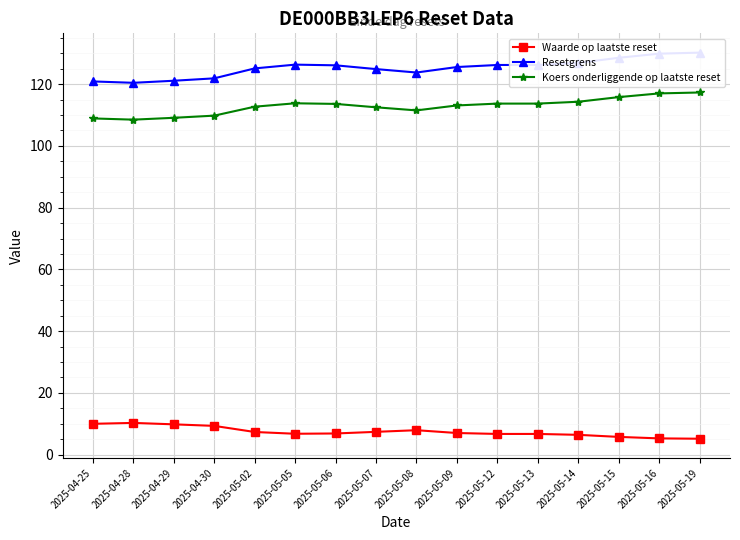

At 2025-04-29, list the series in order from smallest to largest.

Waarde op laatste reset, Koers onderliggende op laatste reset, Resetgrens